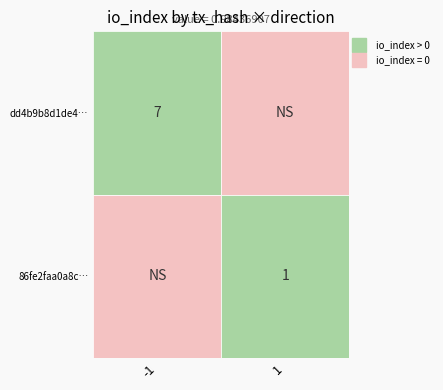

List the series in order of their overall mean, lowest first.

86fe2faa0a8c21c30dbacea6dcc5c3596c2d1d6, dd4b9b8d1de494836aa310c23049eb9c7c4e0f2